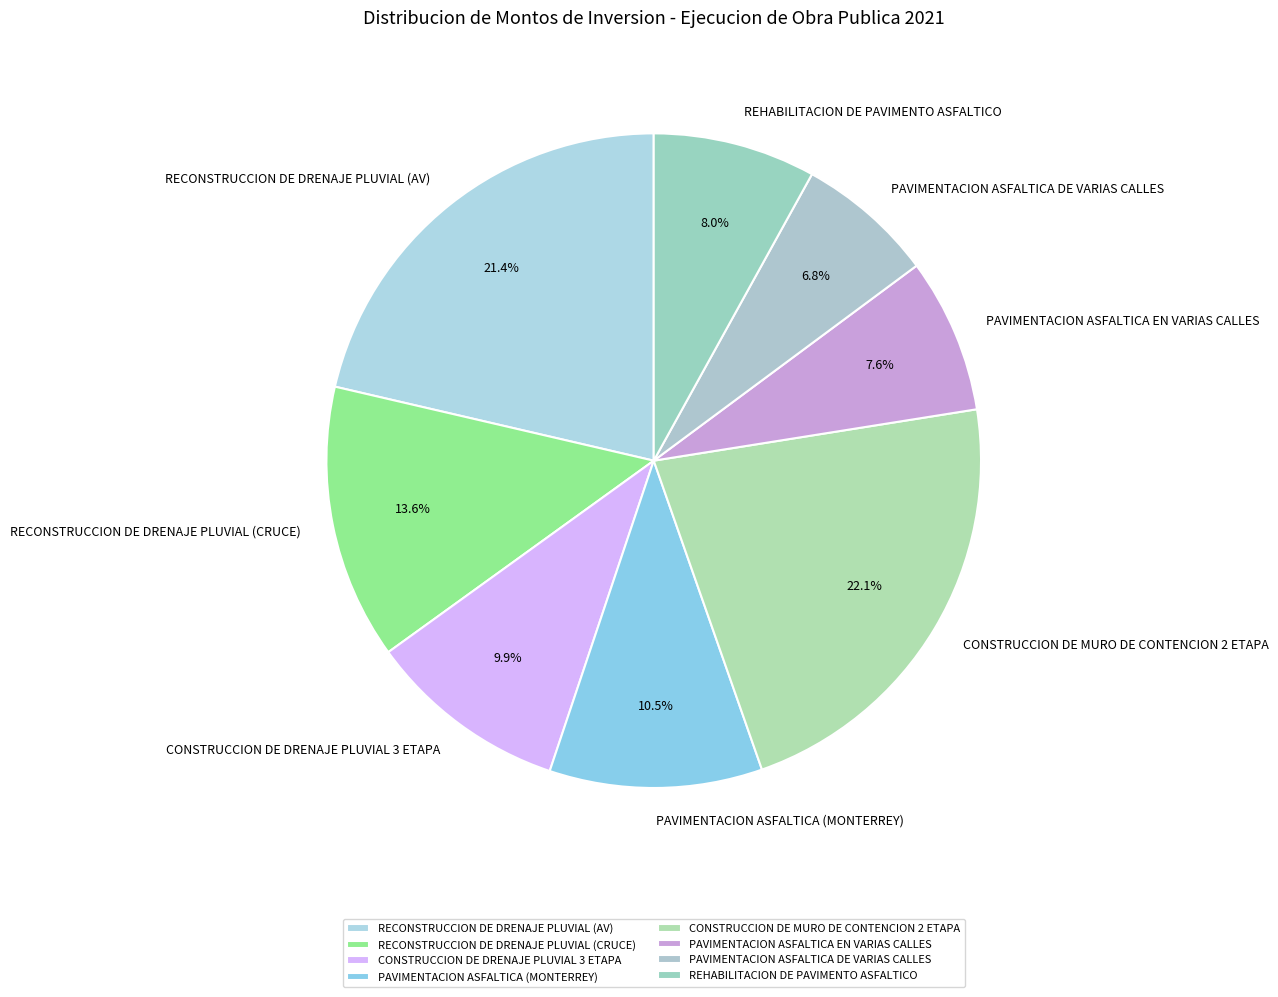

How many segments does this pie chart have?

8